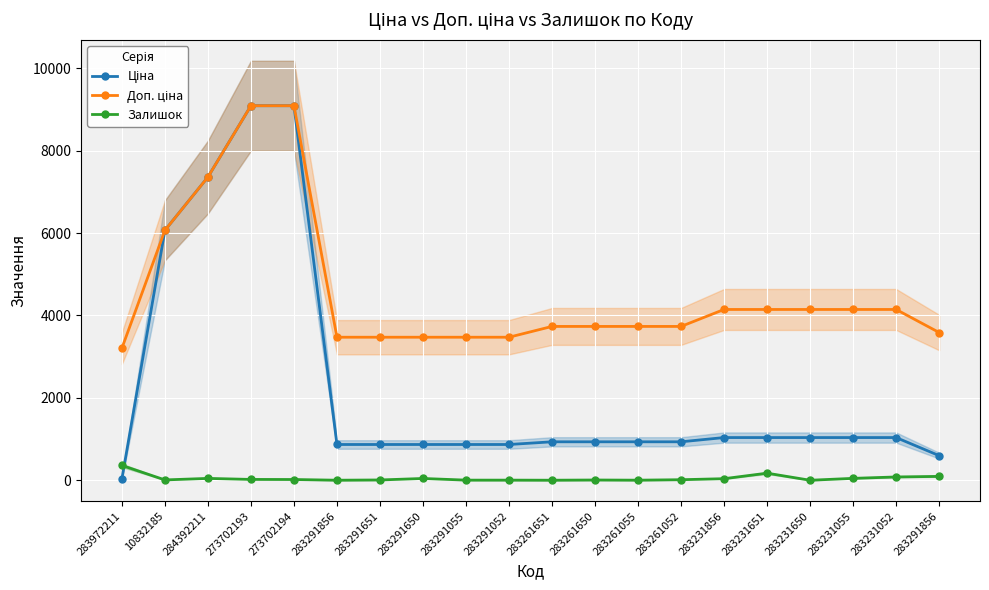

Rank the series by their average value, from lowest to highest.

Залишок, Ціна, Доп. ціна